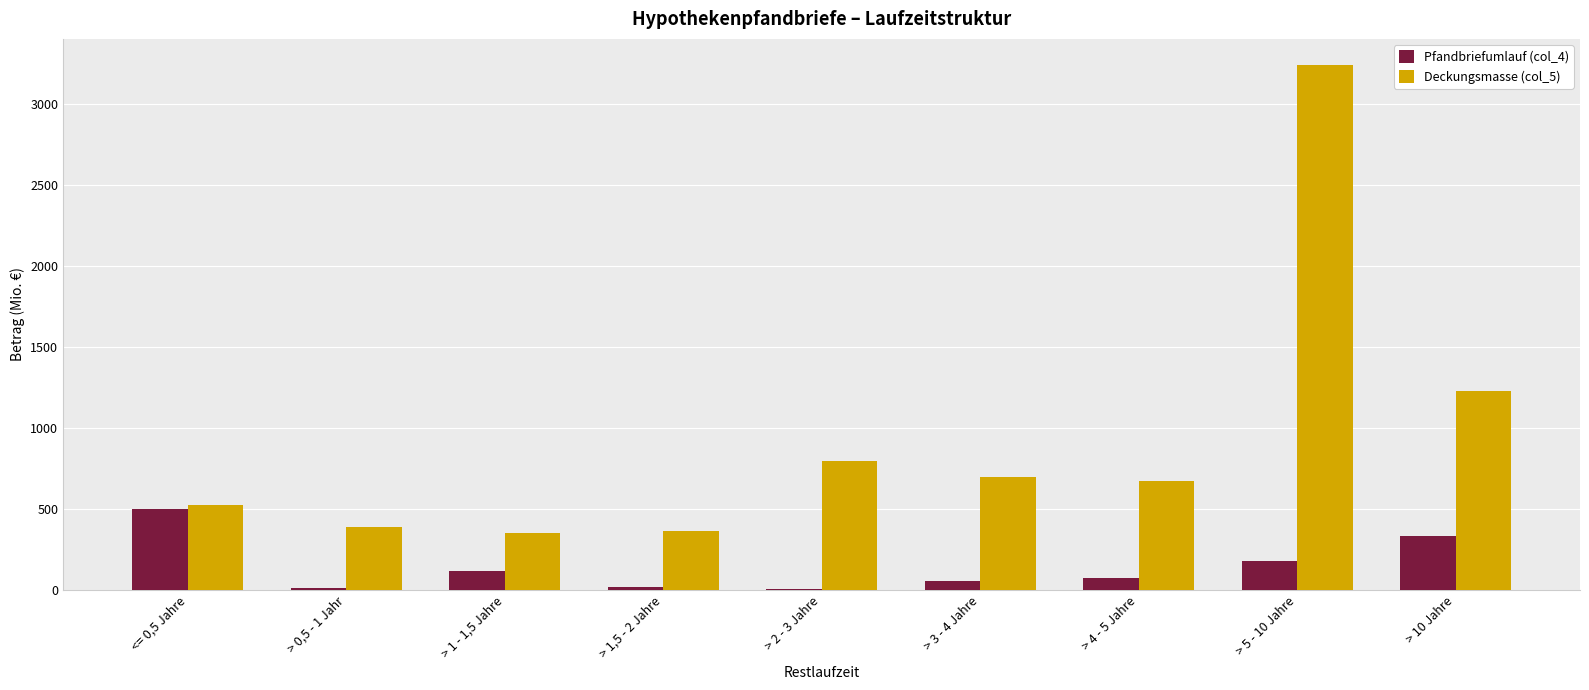

The value of Deckungsmasse (col_5) at <= 0,5 Jahre is 272.6. True or false?

False